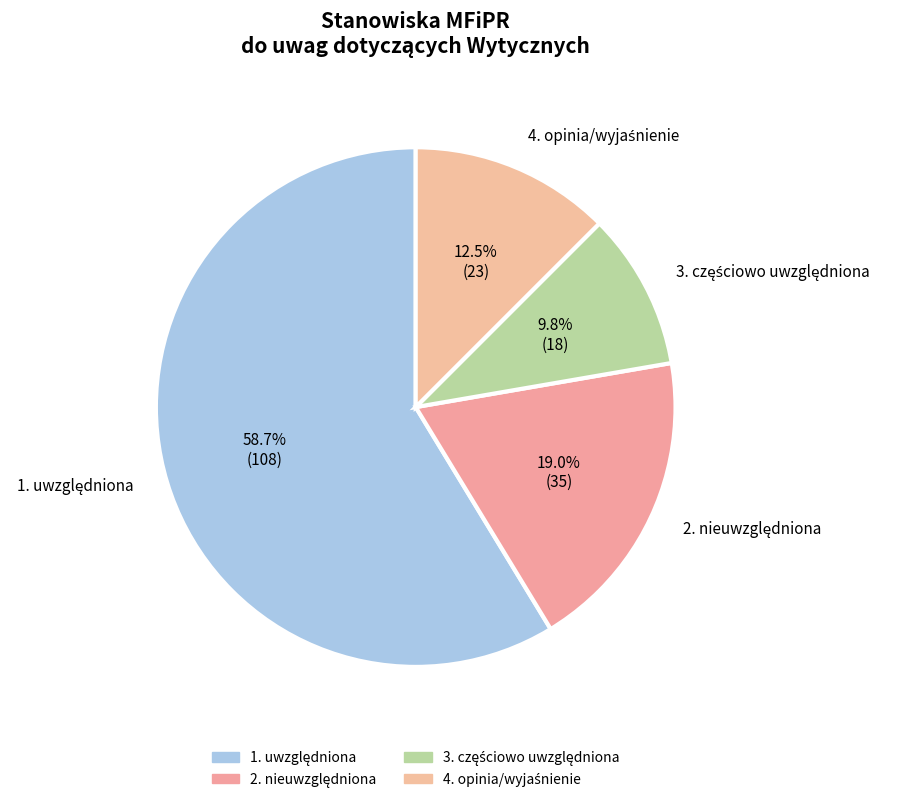

Is there a majority slice in this chart?

Yes